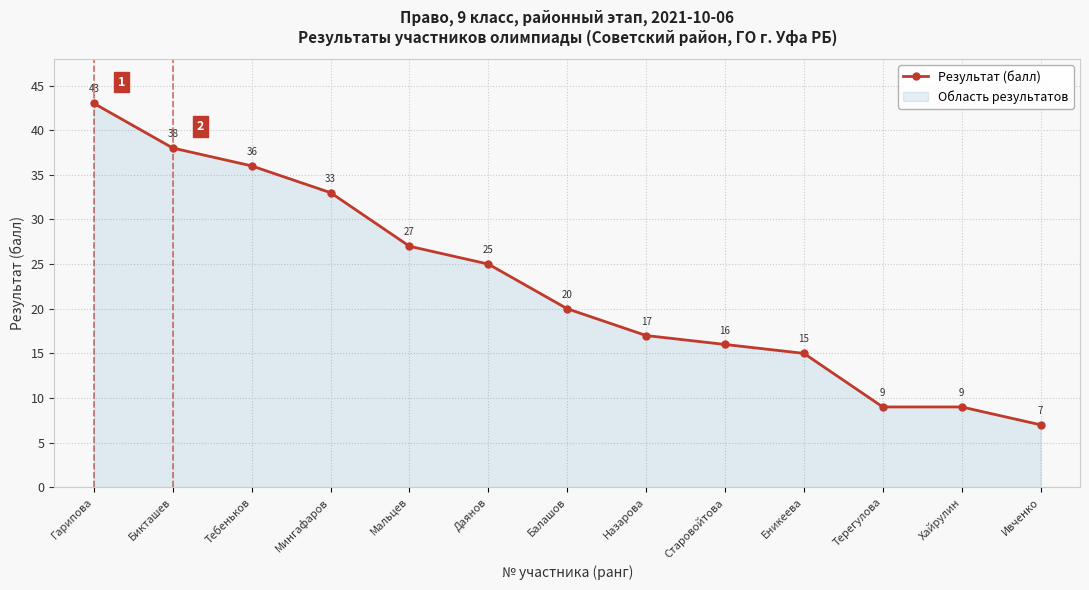

Rank the categories by value from lowest to highest.

Ивченко, Терегулова, Хайрулин, Еникеева, Старовойтова, Назарова, Балашов, Даянов, Мальцев, Мингафаров, Тебеньков, Бикташев, Гарипова